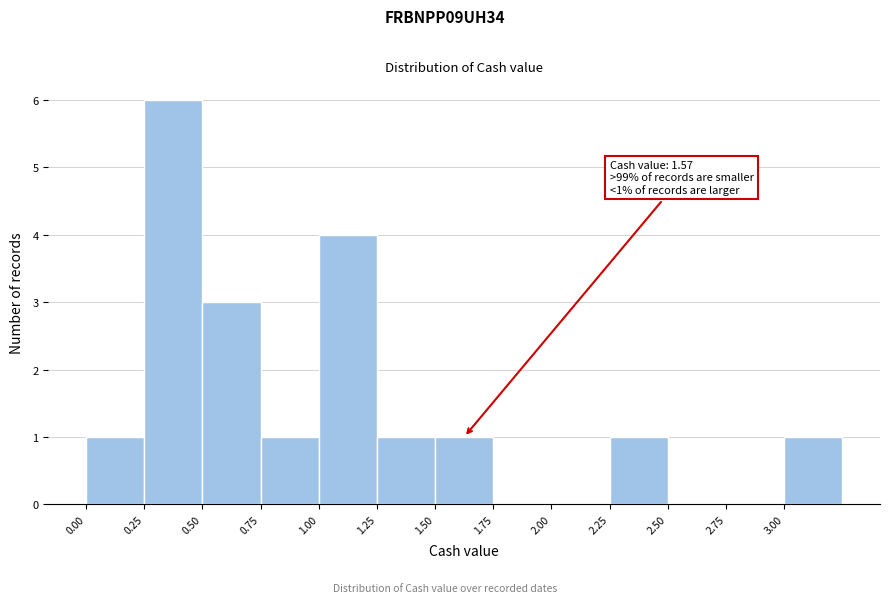

Which range on the x-axis has the tallest bar?

0.25 to 0.50